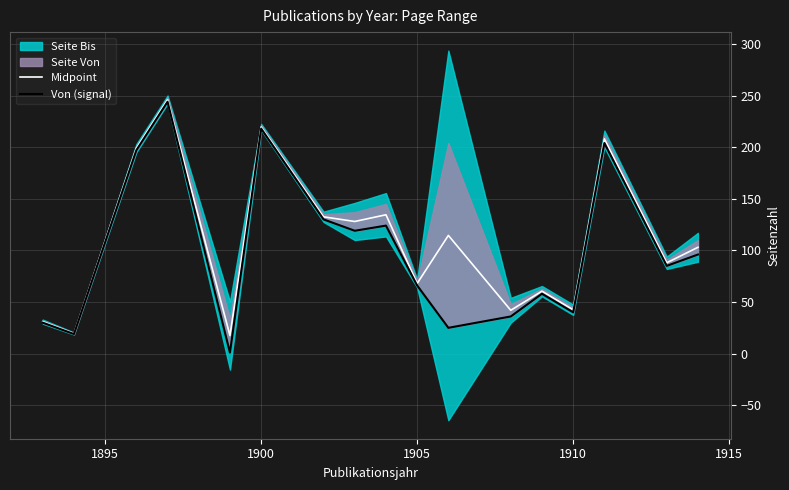

The value of Midpoint at 1910 is 42.5. True or false?

True